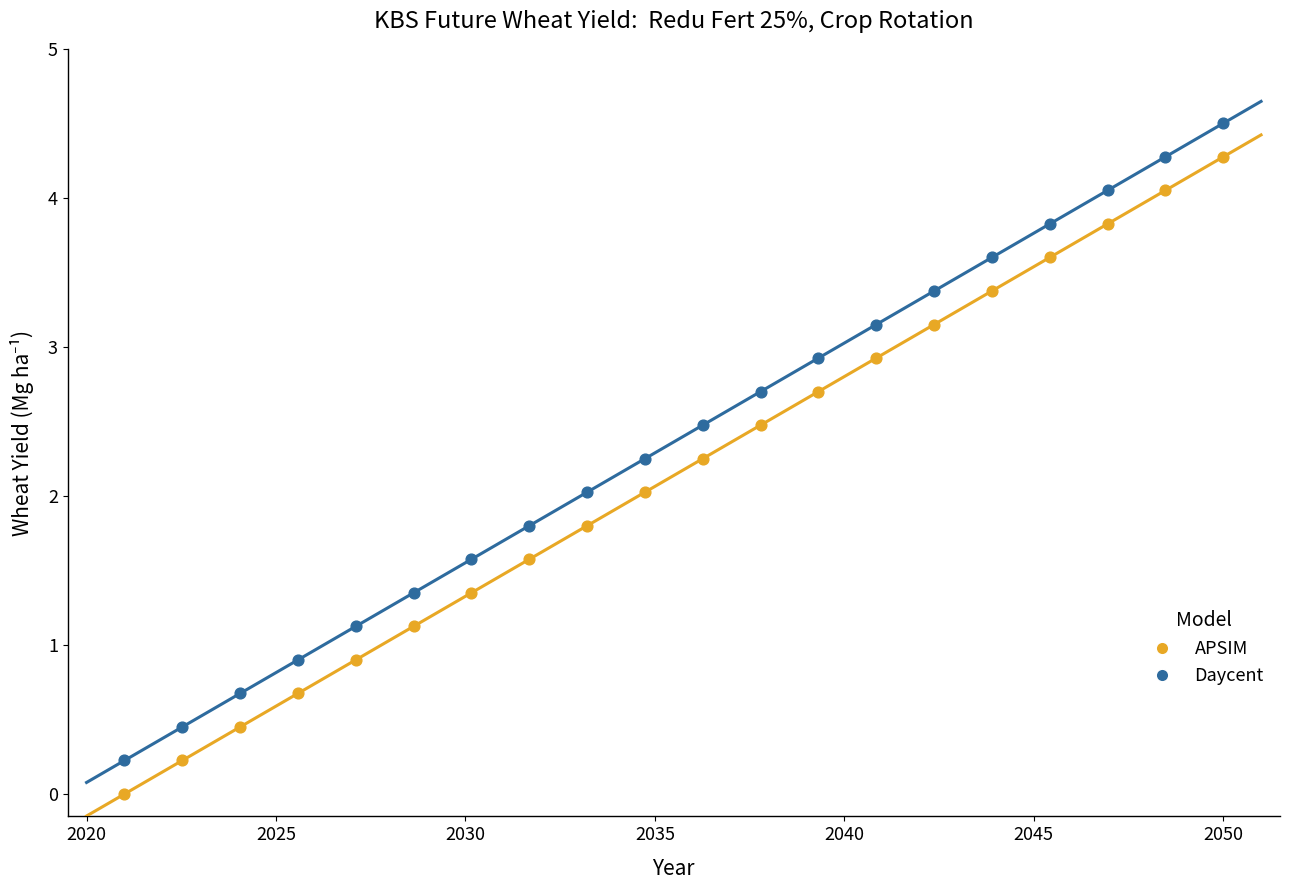

Across all data points, what is the range of X values (max minus min)?

29.0